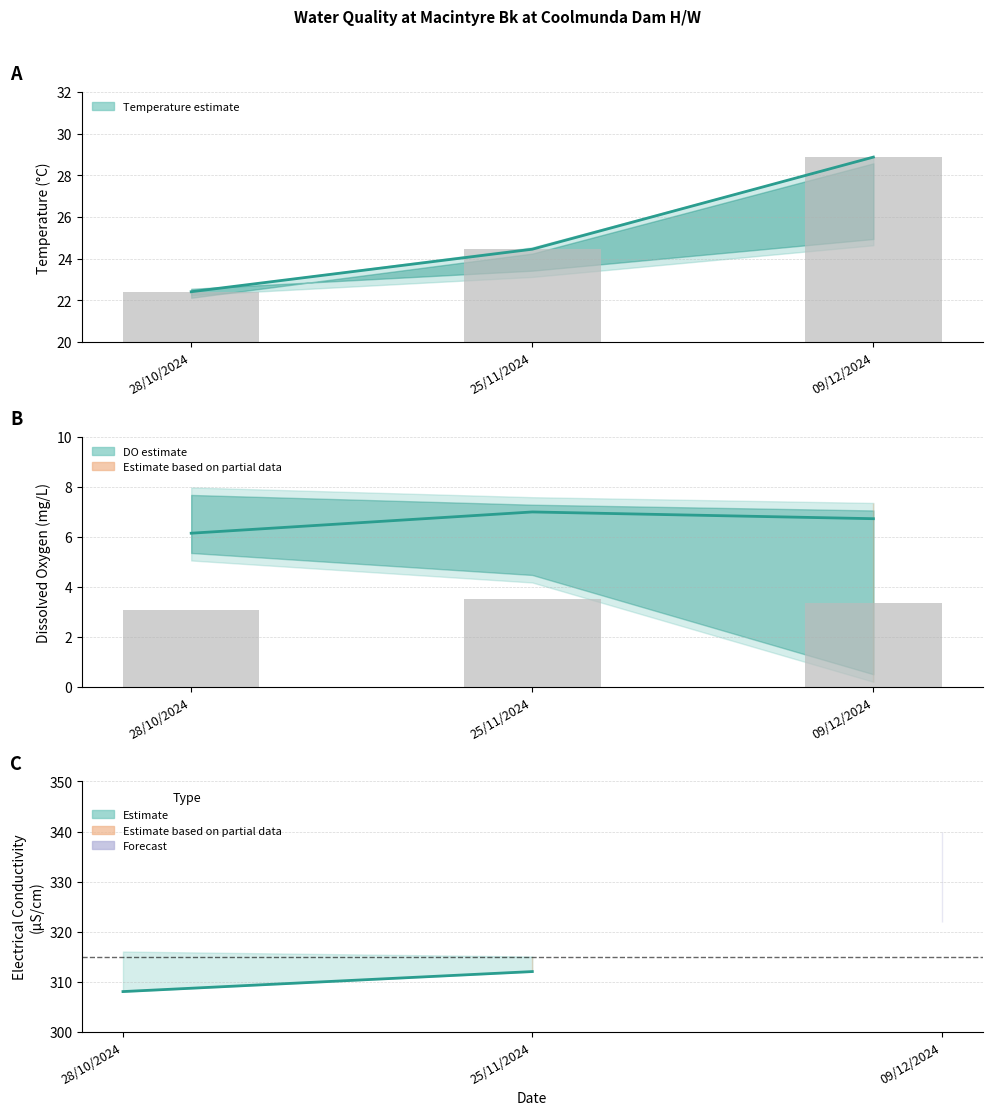

Which series has the largest range (max minus min)?

Temperature (estimate)